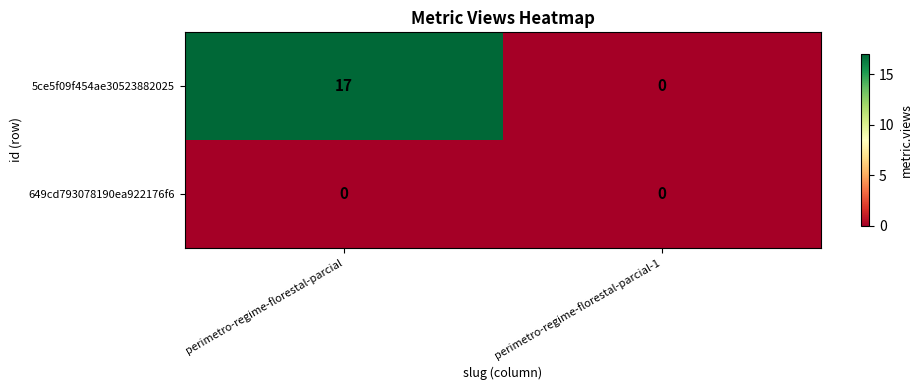

Reading left to right, transcribe all the data shown in this chart.

5ce5f09f454ae30523882025: 17	0
649cd793078190ea922176f6: 0	0